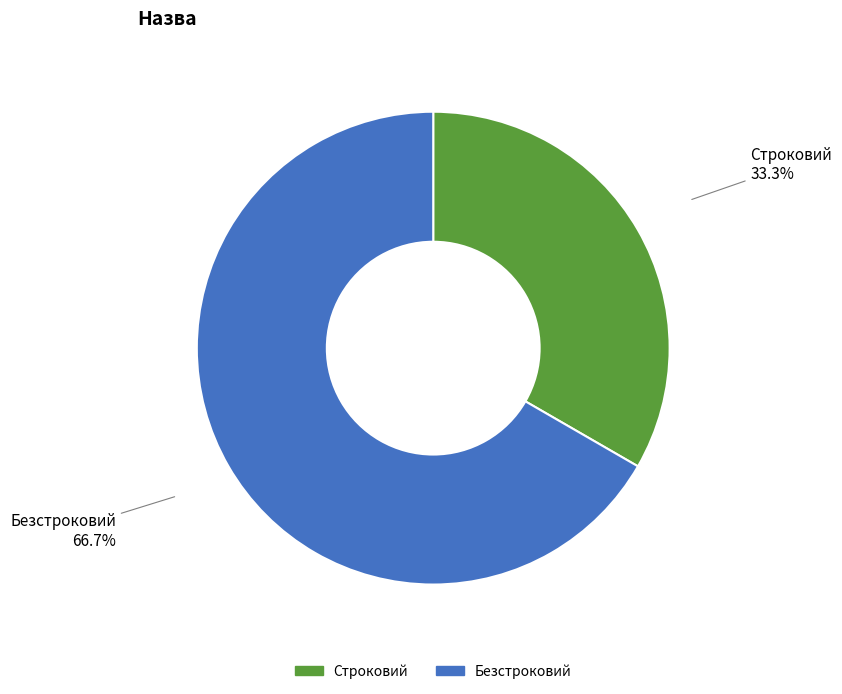

Which slice is the largest?

Безстроковий